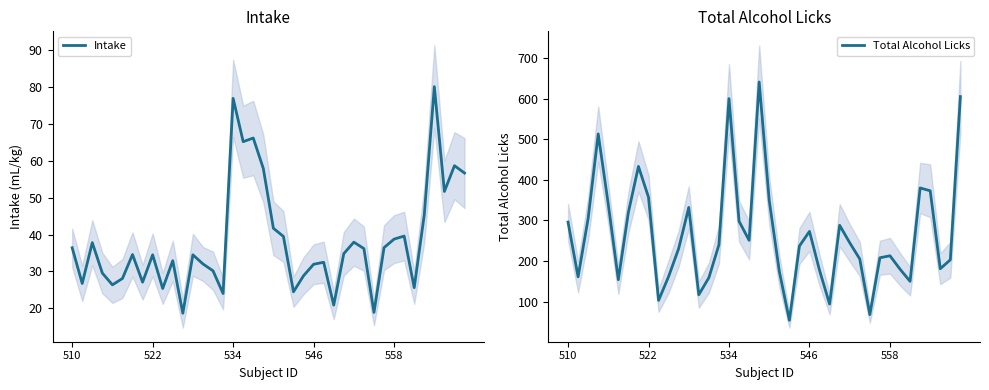

What is the total value across all series at 13?

149.0